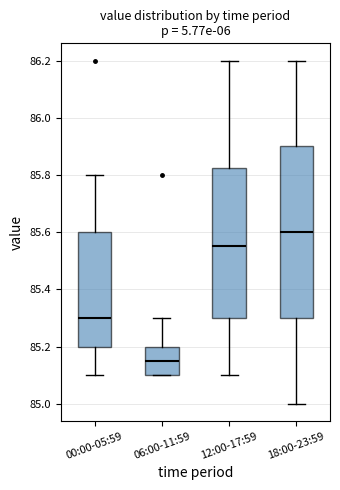

Where is the lower edge of the box for 06:00-11:59 on the y-axis? The values are not printed on the chart, so give them approximately, as read against the axis.

85.10